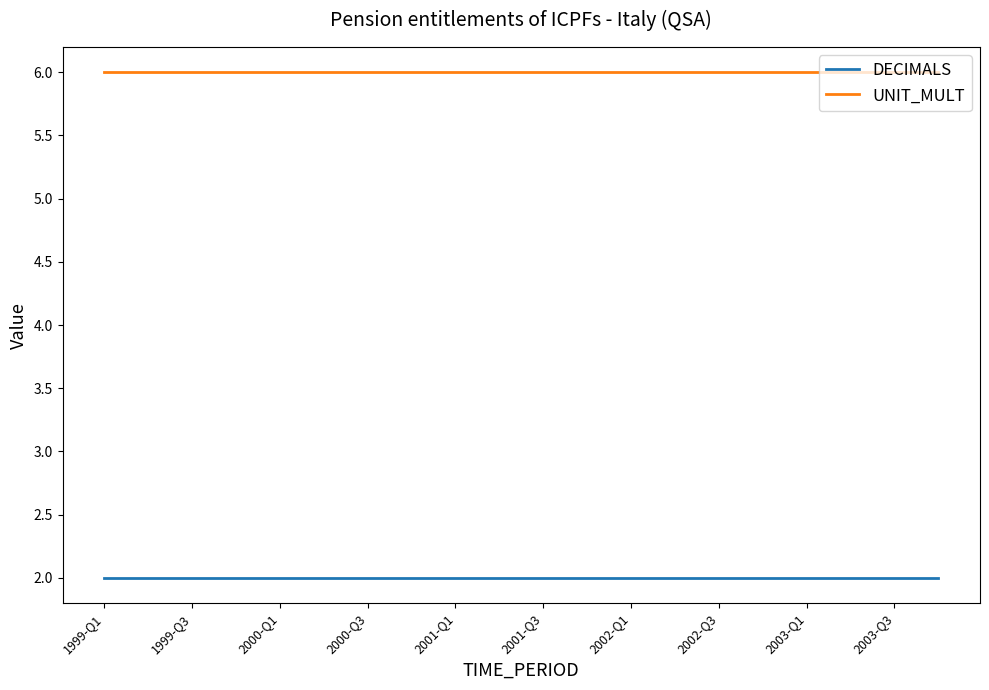

What is the maximum value shown in the chart?

6